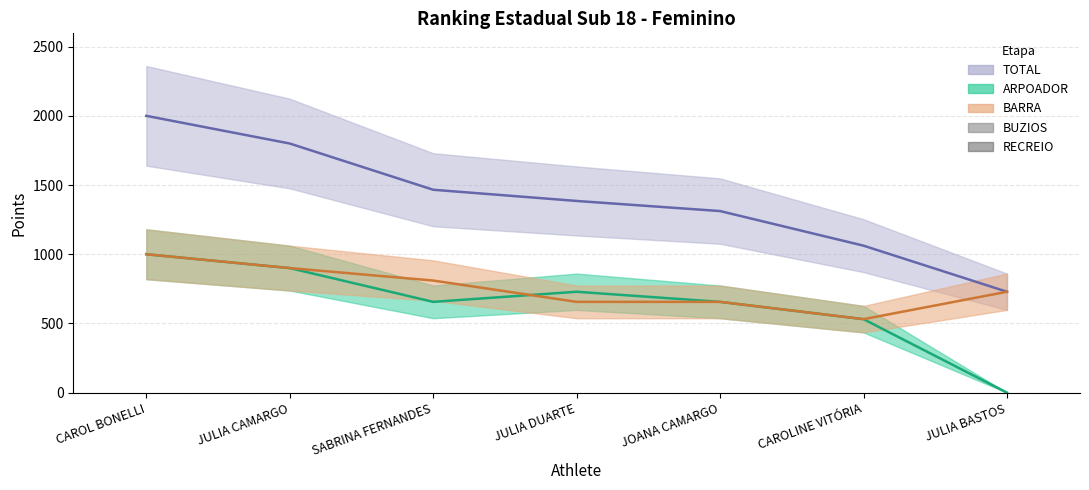

Is it true that TOTAL equals 729 at JULIA BASTOS?

True